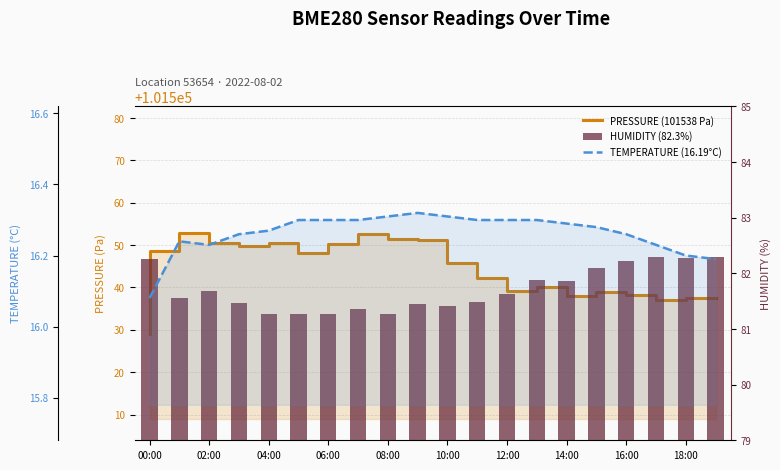

Which series has the largest total across all categories?

pressure